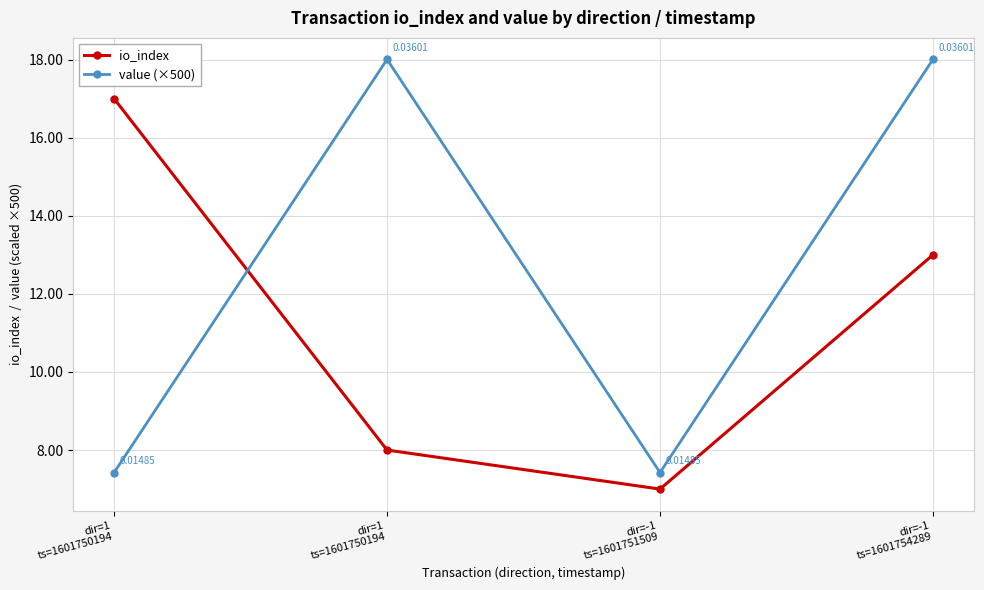

List the series in order of their peak value, highest first.

value (×500), io_index